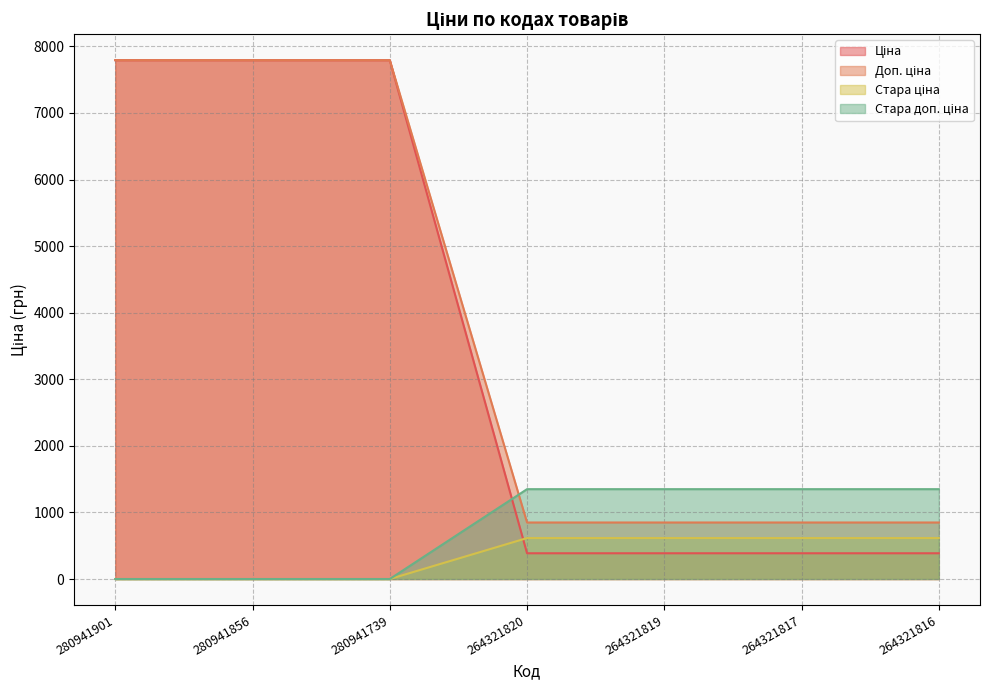

What is the total value across all series at 280941856?

15585.9